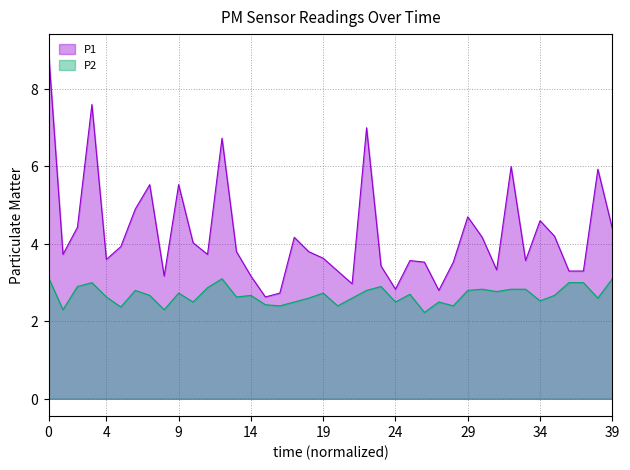

What are all the series names shown in the legend?

P1, P2